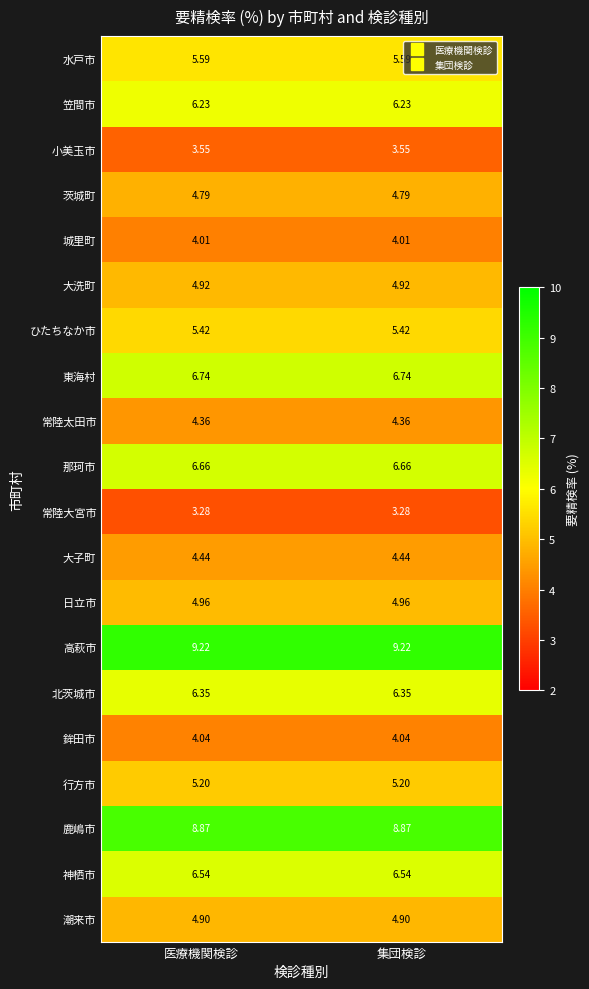

What is the maximum value shown in the chart?

9.2